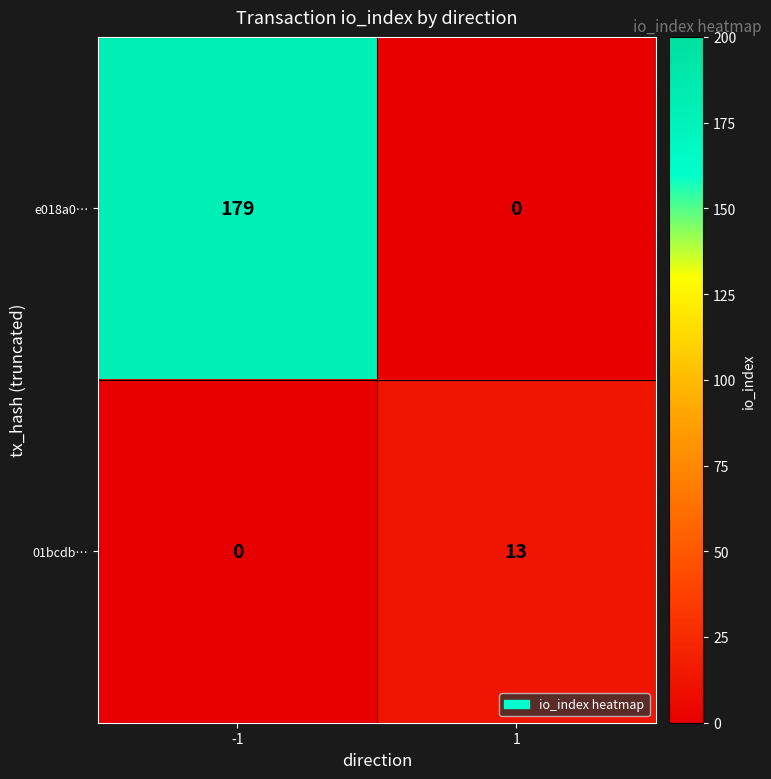

The 01bcdb… series shows 0 at -1. True or false?

True